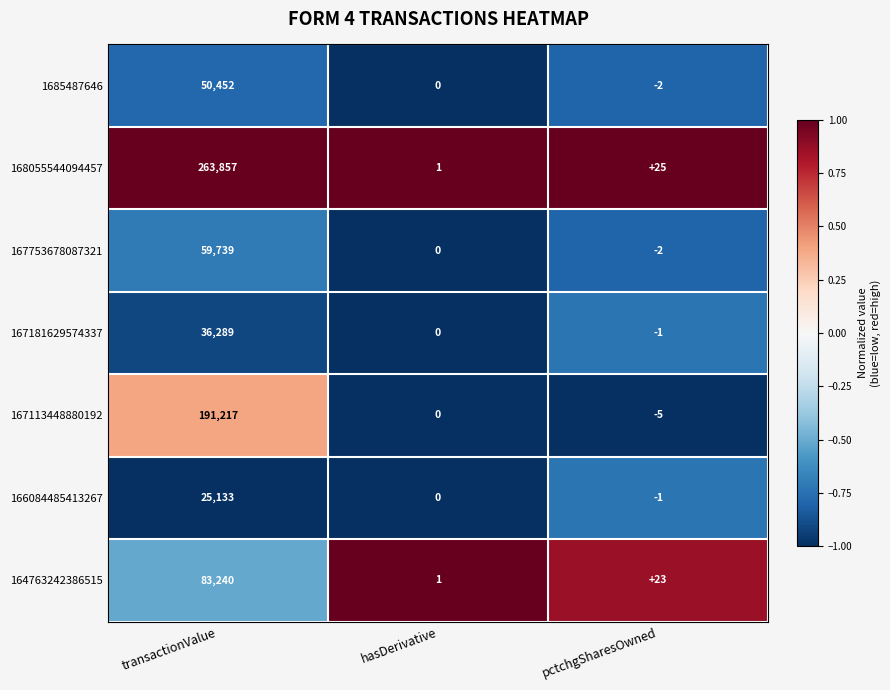

At which label does 167113448880192 first exceed 0?

transactionValue